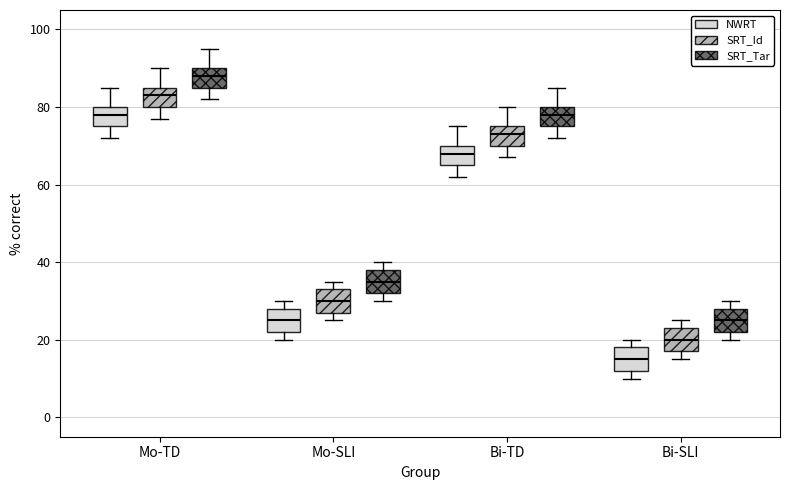

Reading left to right, transcribe this box plot: for each box, give where its median line is, the range the box spans, and where its two whiskers end, as read against the y-axis. The values are not printed on the chart, so give them approximately, as read against the axis.

Mo-TD (NWRT): median 78, box 76 to 80, whiskers 72 to 86
Mo-TD (SRT_Id): median 84, box 80 to 86, whiskers 78 to 90
Mo-TD (SRT_Tar): median 88, box 86 to 90, whiskers 82 to 96
Mo-SLI (NWRT): median 26, box 22 to 28, whiskers 20 to 30
Mo-SLI (SRT_Id): median 30, box 28 to 34, whiskers 26 to 36
Mo-SLI (SRT_Tar): median 36, box 32 to 38, whiskers 30 to 40
Bi-TD (NWRT): median 68, box 66 to 70, whiskers 62 to 76
Bi-TD (SRT_Id): median 74, box 70 to 76, whiskers 68 to 80
Bi-TD (SRT_Tar): median 78, box 76 to 80, whiskers 72 to 86
Bi-SLI (NWRT): median 16, box 12 to 18, whiskers 10 to 20
Bi-SLI (SRT_Id): median 20, box 18 to 24, whiskers 16 to 26
Bi-SLI (SRT_Tar): median 26, box 22 to 28, whiskers 20 to 30